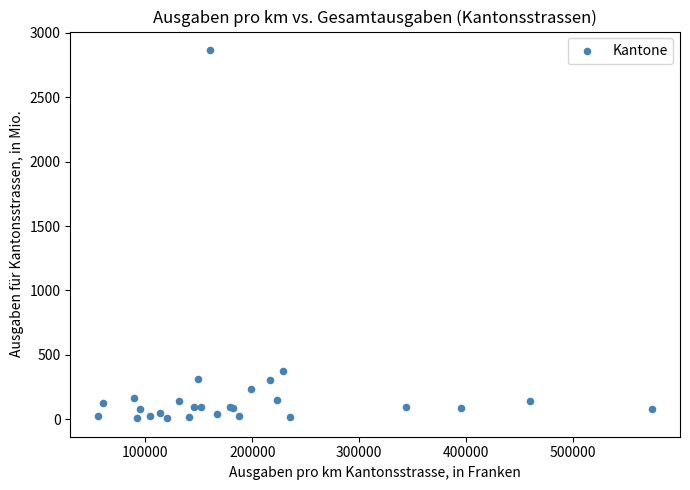

What Y value in the scatter plot is closest to 1437?

370.9